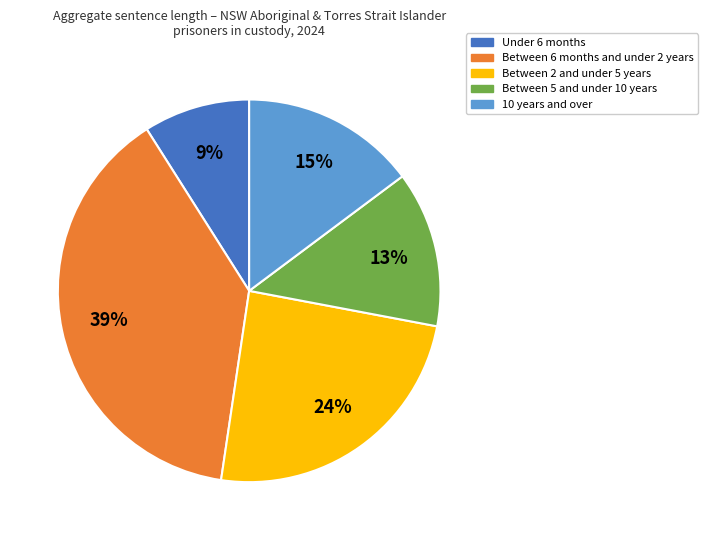

Is there a majority slice in this chart?

No